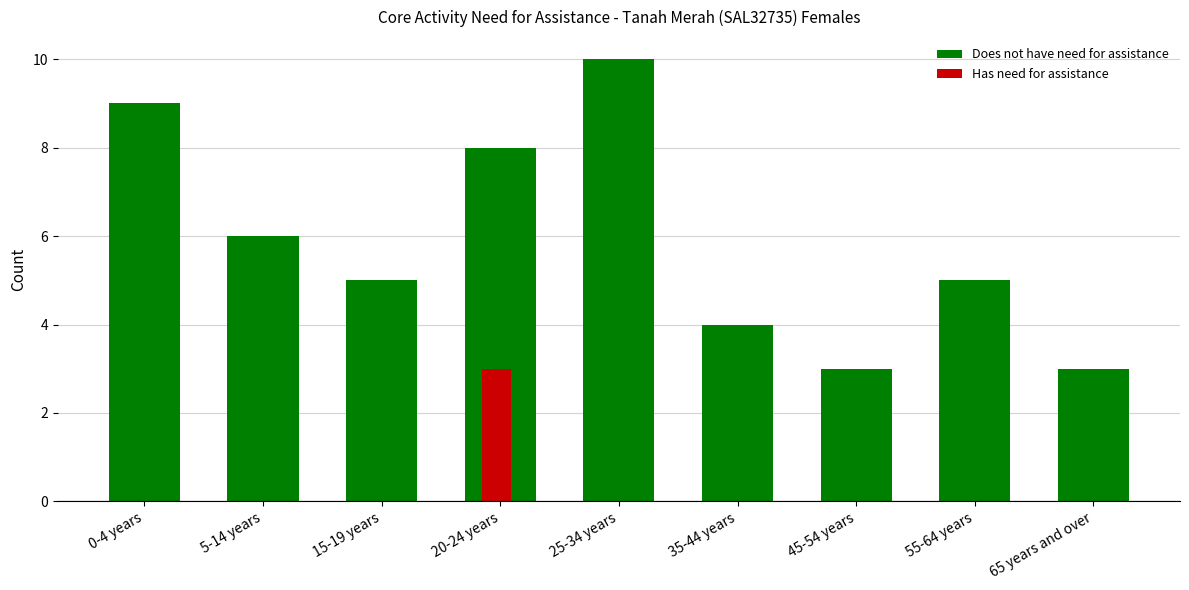

Reading left to right, transcribe all the data shown in this chart.

Does not have need for assistance: 0-4 years=9	5-14 years=6	15-19 years=5	20-24 years=8	25-34 years=10	35-44 years=4	45-54 years=3	55-64 years=5	65 years and over=3
Has need for assistance: 0-4 years=0	5-14 years=0	15-19 years=0	20-24 years=3	25-34 years=0	35-44 years=0	45-54 years=0	55-64 years=0	65 years and over=0